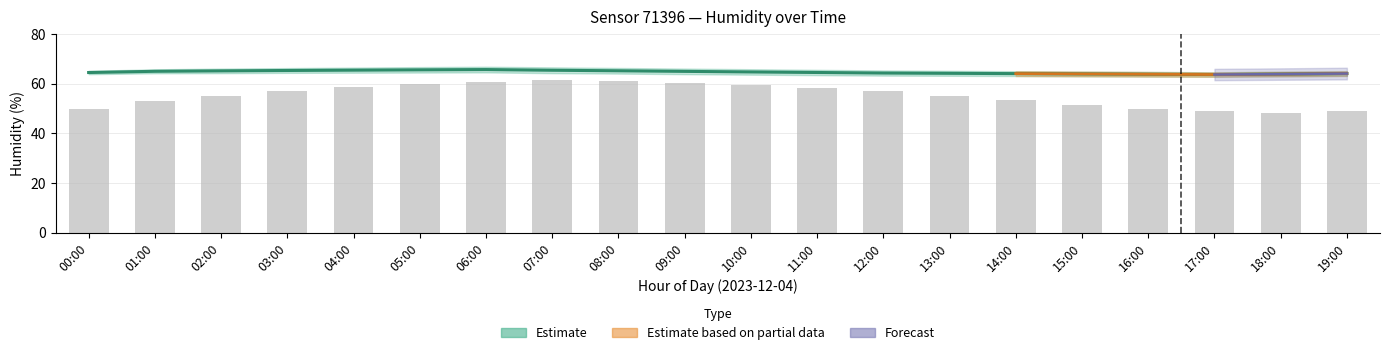

How many data points in humidity_mean are less than 64?

4